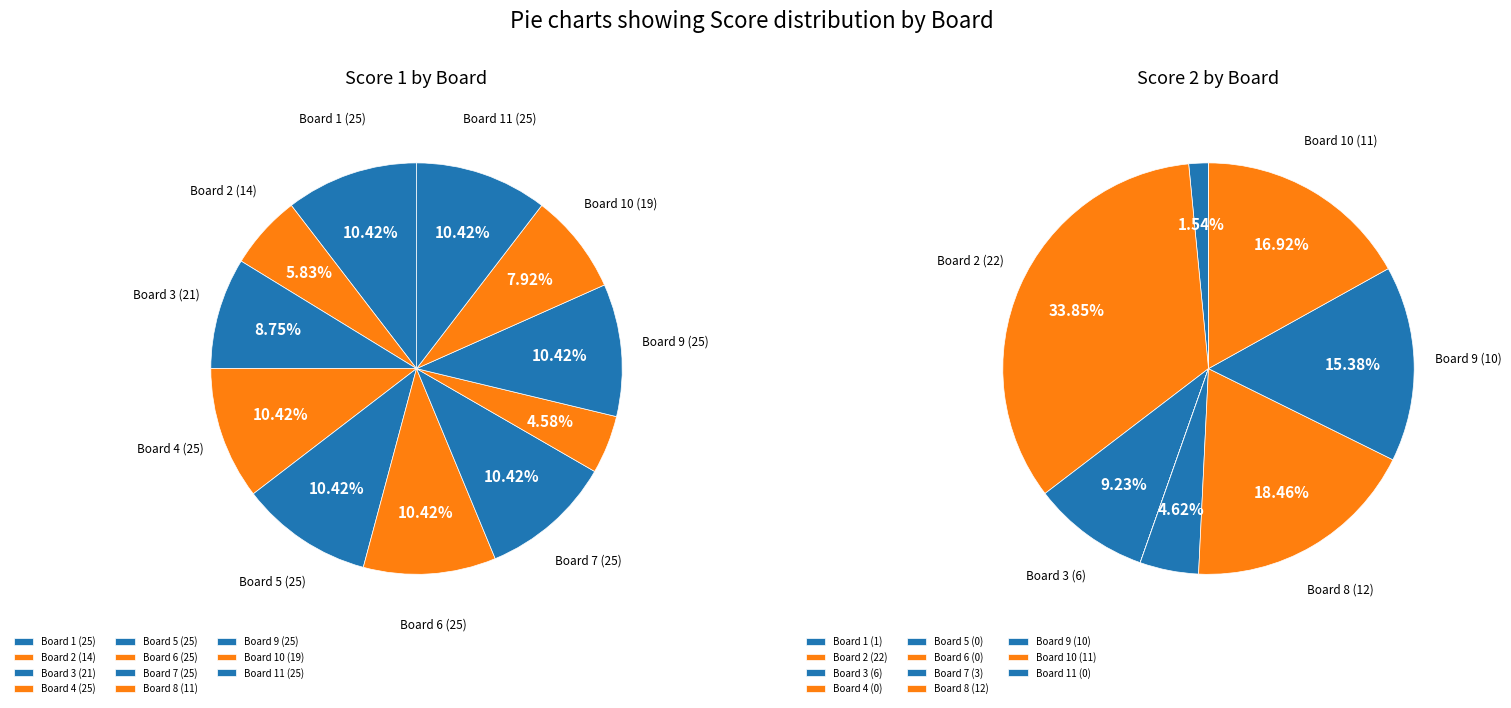

What percentage do 8 and 6 together represent?

15.0%